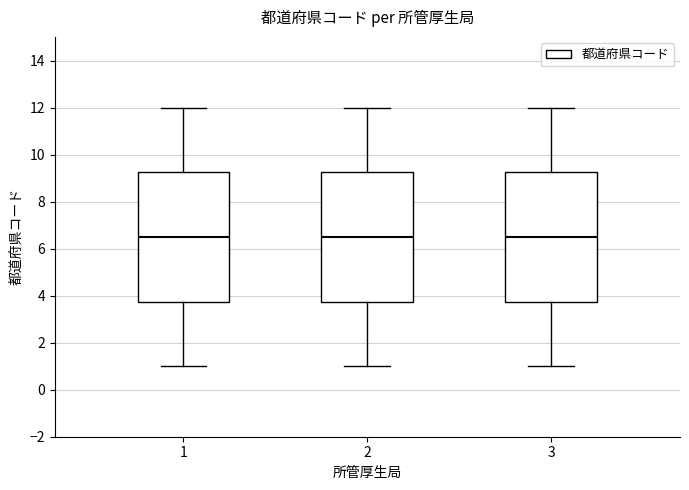

Reading left to right, read every box against the y-axis: the position of its median line, the range the box covers, and the ends of its whiskers. The values are not printed on the chart, so give them approximately, as read against the axis.

1: median 6.6, box 3.8 to 9.2, whiskers 1.0 to 12.0
2: median 6.6, box 3.8 to 9.2, whiskers 1.0 to 12.0
3: median 6.6, box 3.8 to 9.2, whiskers 1.0 to 12.0